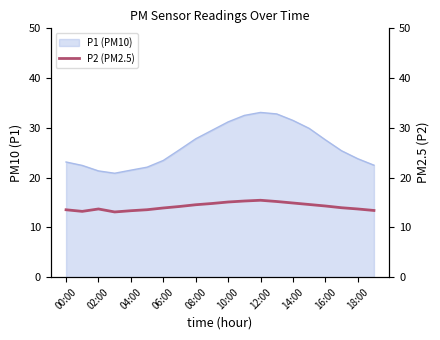

The P1 (PM10) series shows 33.1 at 12:00. True or false?

True